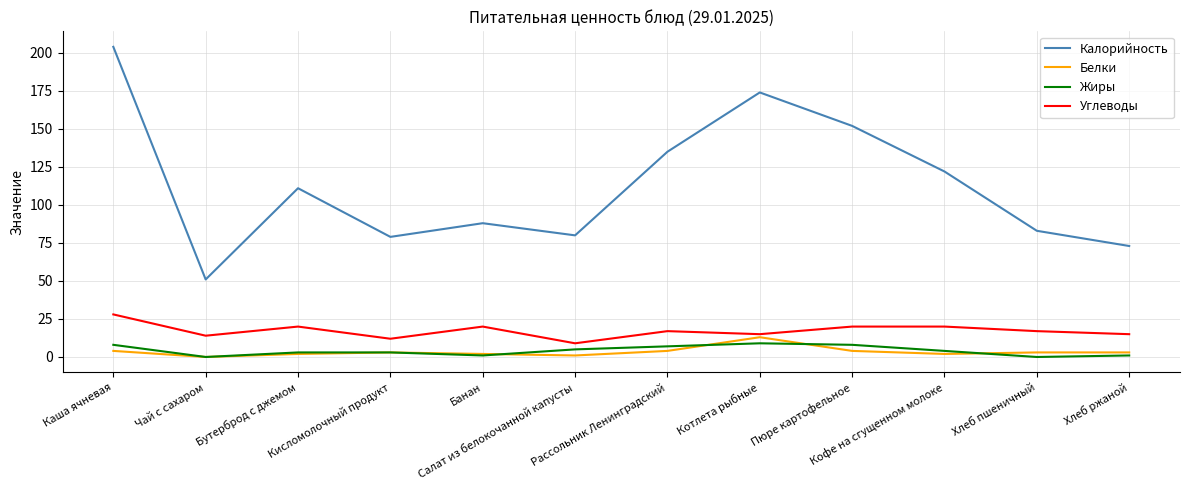

Read the Жиры value at Салат из белокочанной капусты.

5